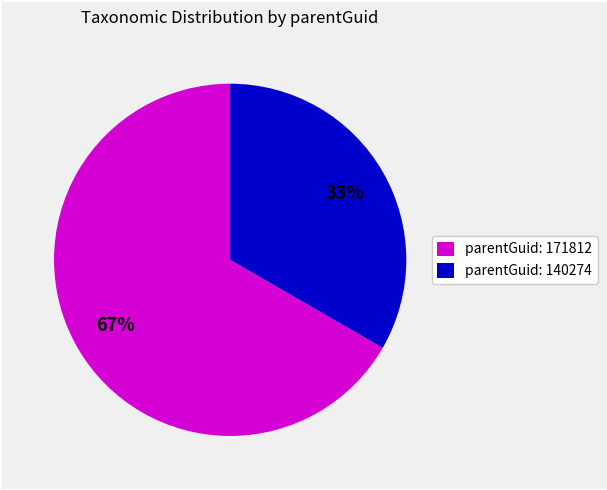

Do parentGuid: 171812 and parentGuid: 140274 together represent more than half of the pie?

Yes